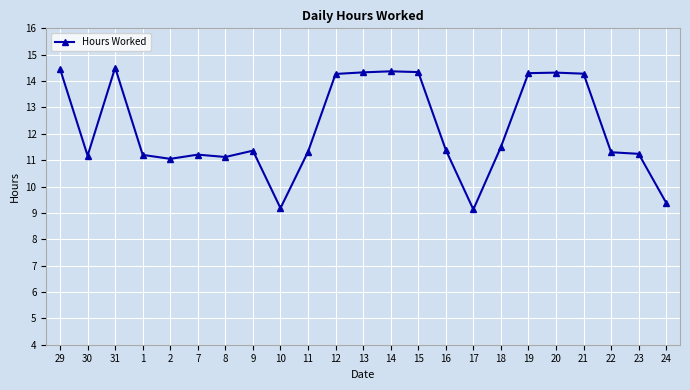

True or false: the data has more than 0 interior local peaks.

True